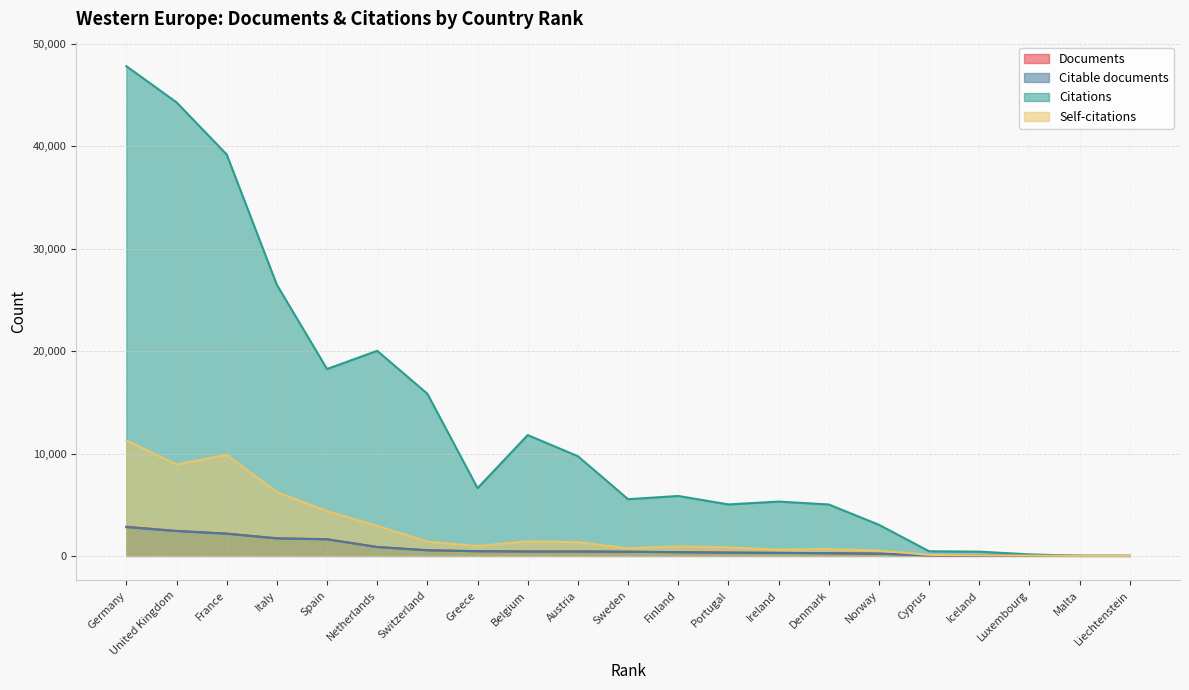

Does the chart display data point markers on the line(s)?

No